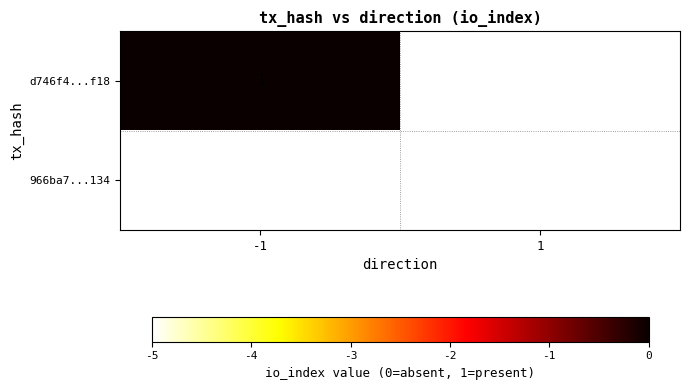

At which category is the sum across all series the highest?

-1